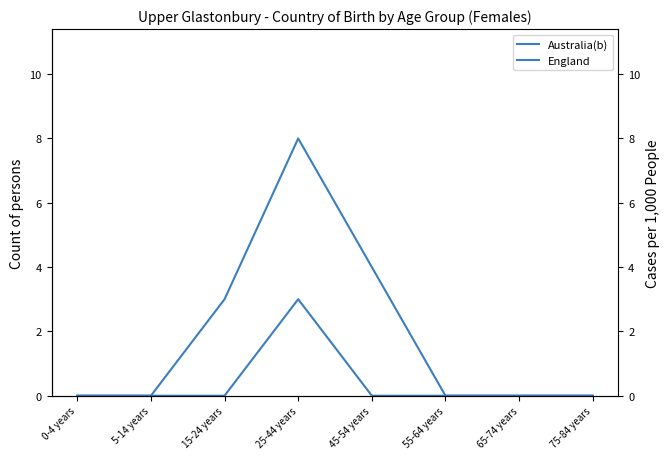

How many lines are shown in the chart?

2